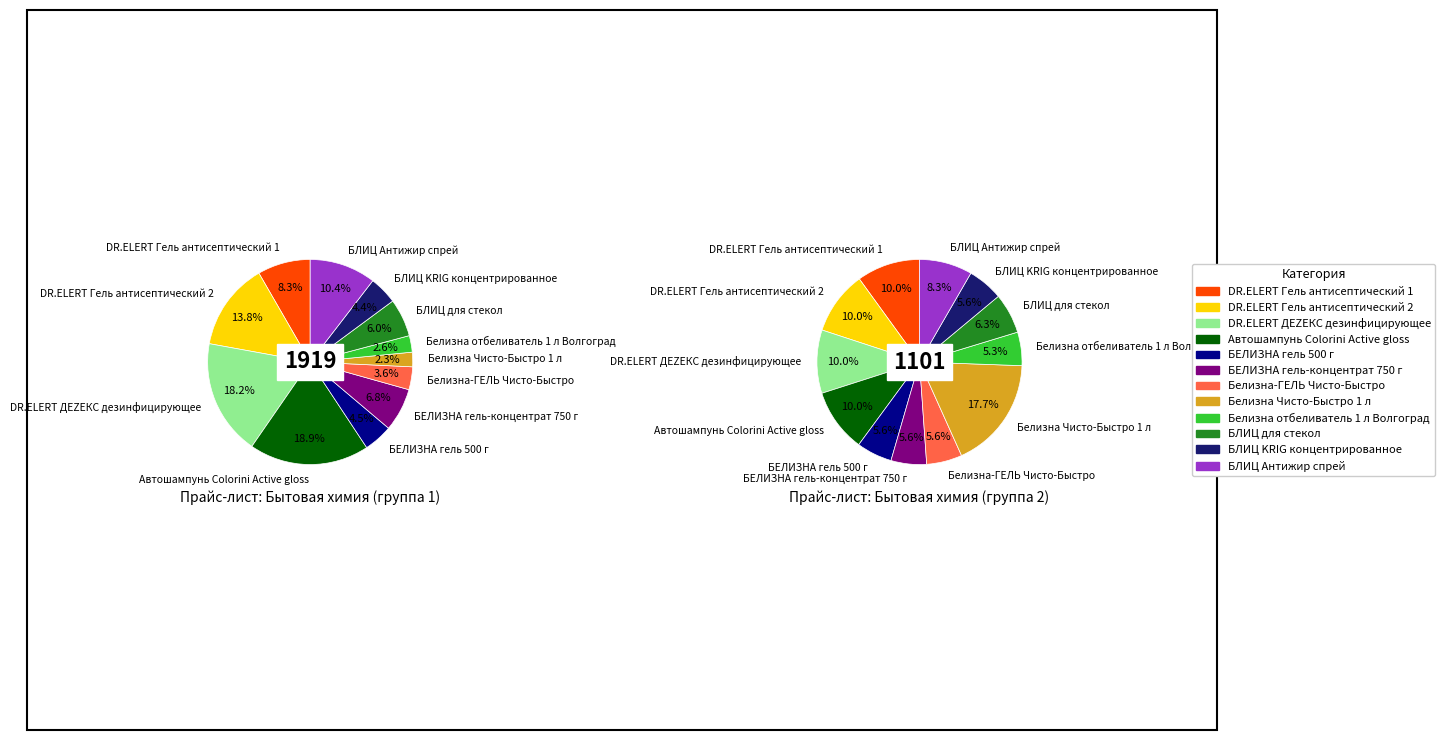

True or false: DR.ELERT Гель антисептический 2 accounts for 25% of the total.

False